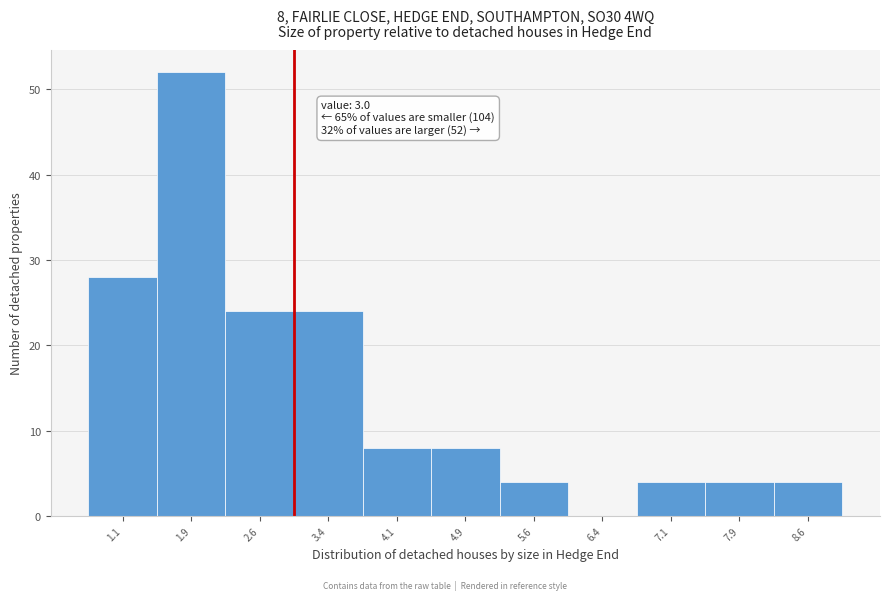

Over which range of the x-axis is the bar tallest?

1.50 to 2.25